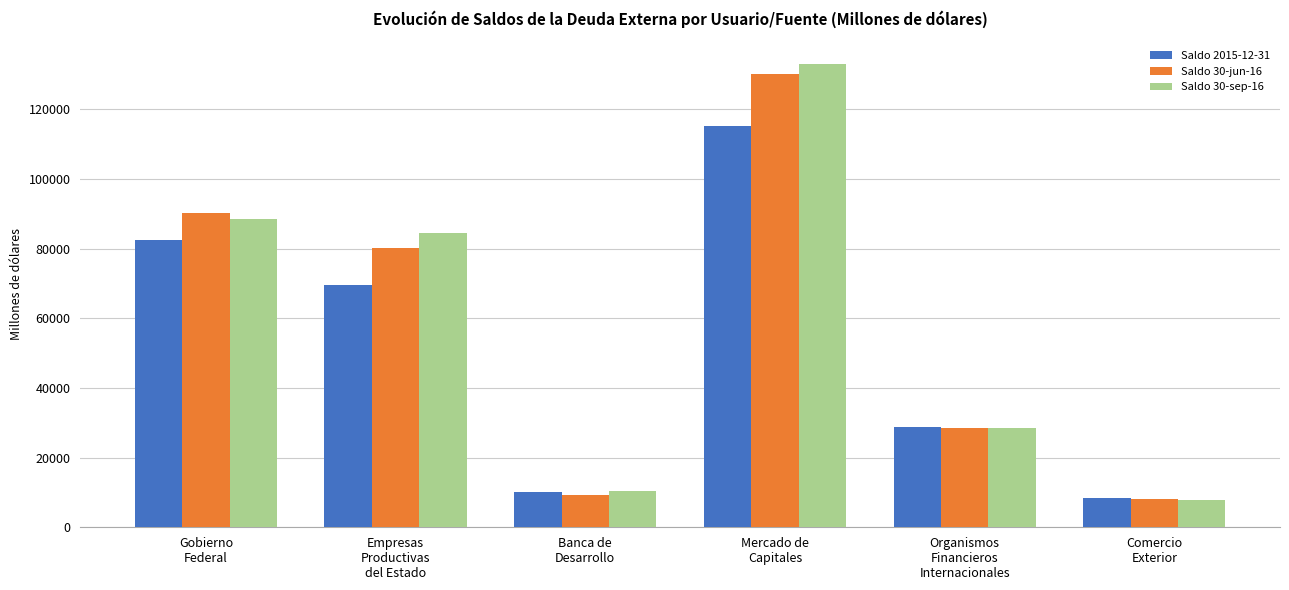

What are all the series names shown in the legend?

Saldo 2015-12-31, Saldo 30-jun-16, Saldo 30-sep-16